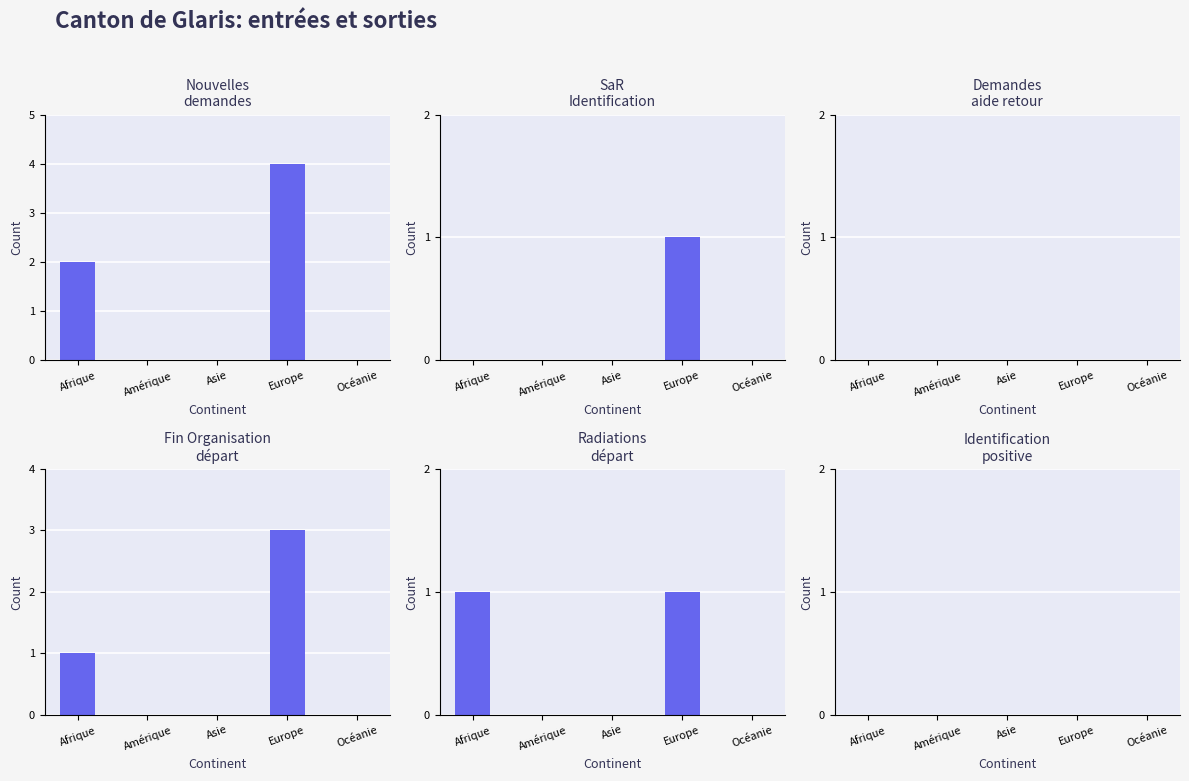

The Demandes aide retour (col_11) series shows 0 at Asie. True or false?

True